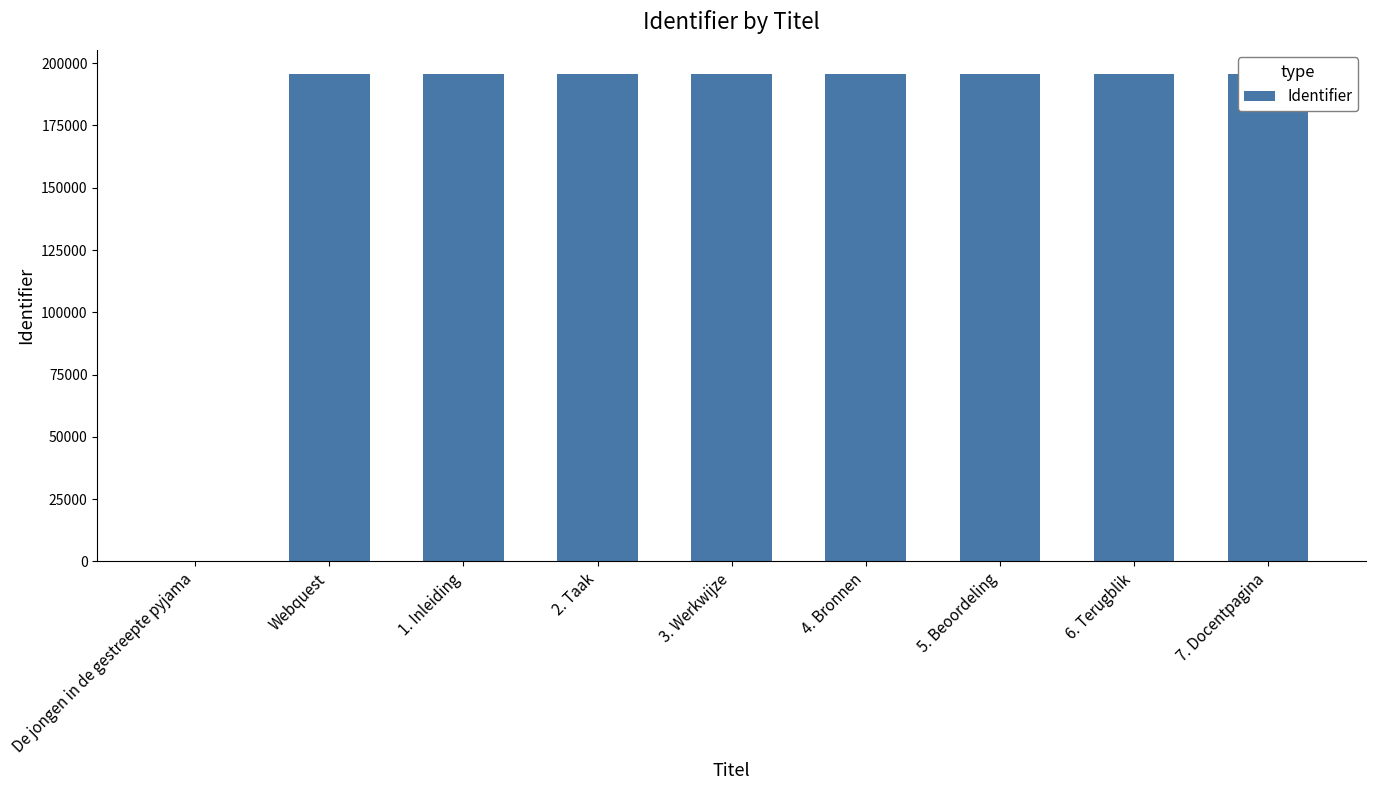

Are the bars horizontal?

No